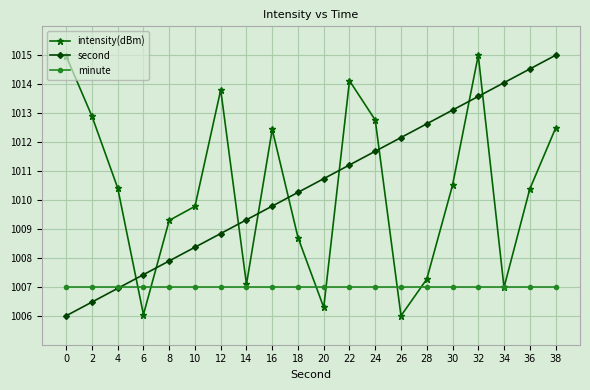

How many series are shown in this chart?

3